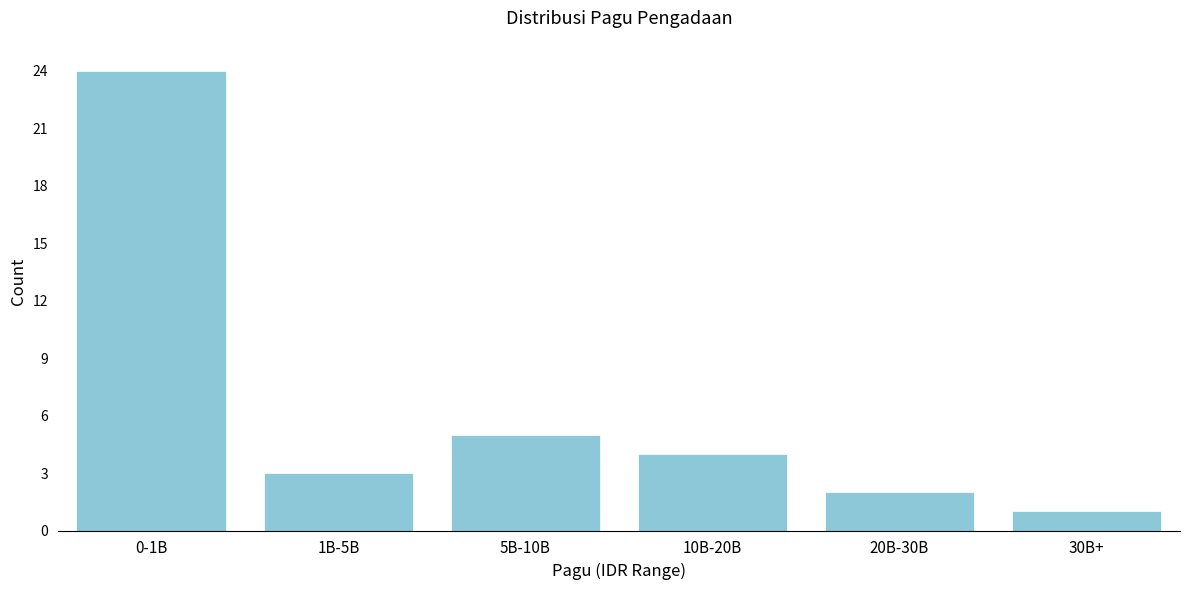

Reading right to left, transcribe all the data shown in this chart.

1	2	4	5	3	24